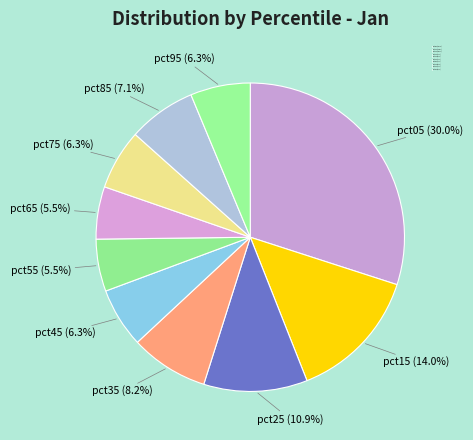

Does any single category account for the majority?

No